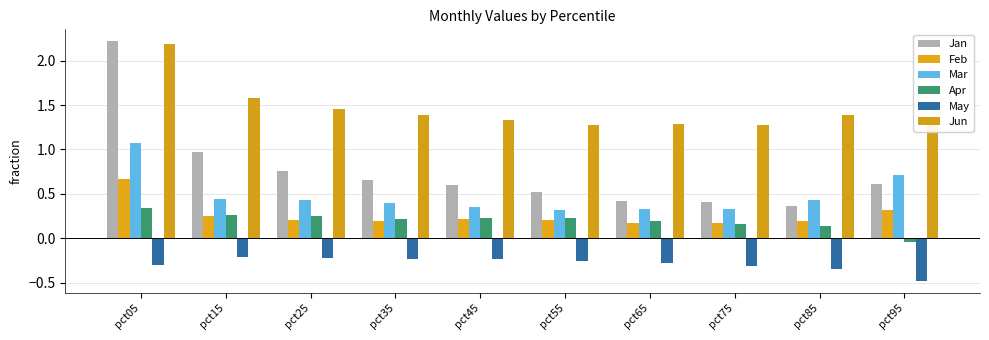

Rank the categories by Feb value from highest to lowest.

pct05, pct95, pct15, pct45, pct55, pct25, pct35, pct85, pct65, pct75